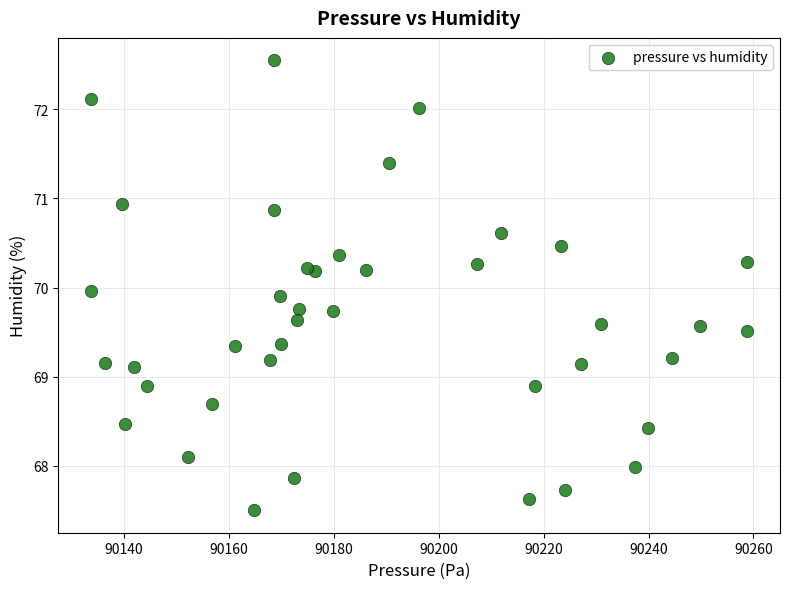

What is the range of X values (max minus min)?

125.1